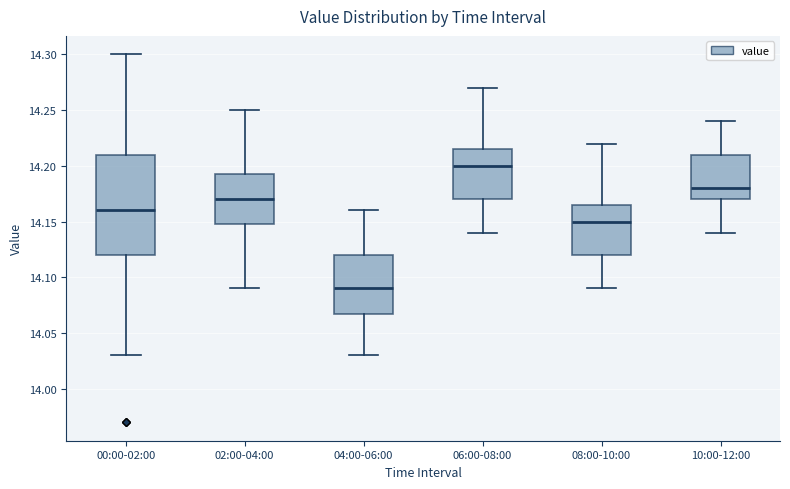

Which box's median line is the lowest?

04:00-06:00